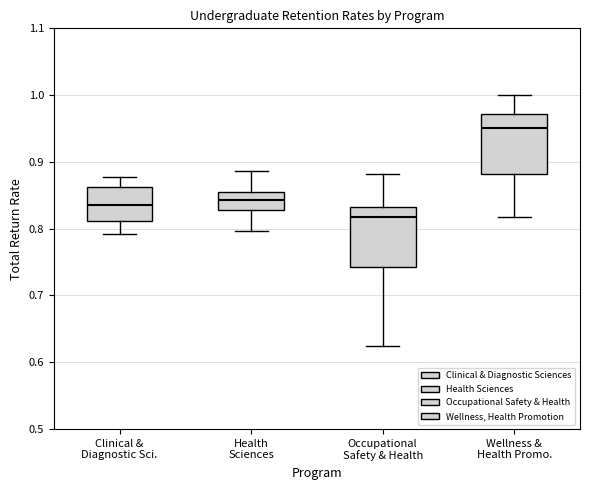

Reading left to right, read every box against the y-axis: the position of its median line, the range the box covers, and the ends of its whiskers. The values are not printed on the chart, so give them approximately, as read against the axis.

Clinical & Diagnostic Sci.: median 0.84, box 0.81 to 0.86, whiskers 0.79 to 0.88
Health Sciences: median 0.84, box 0.83 to 0.85, whiskers 0.80 to 0.89
Occupational Safety & Health: median 0.82, box 0.74 to 0.83, whiskers 0.63 to 0.88
Wellness & Health Promo.: median 0.95, box 0.88 to 0.97, whiskers 0.82 to 1.00